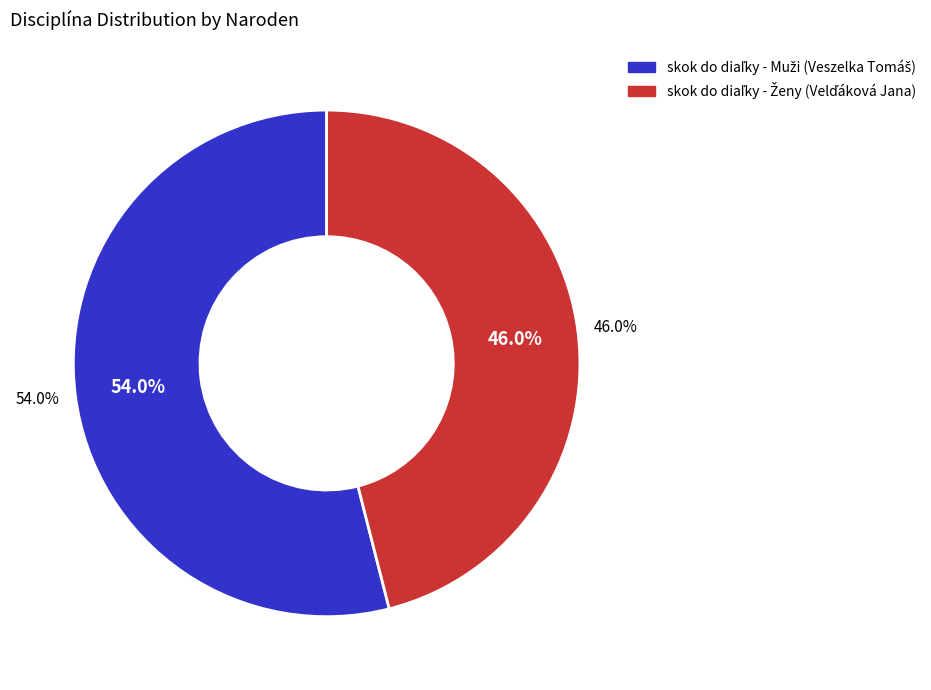

To the nearest percent, what is the difference between the skok do diaľky - Muži (Veszelka Tomáš) and skok do diaľky - Ženy (Velďáková Jana) slice percentages?

8%